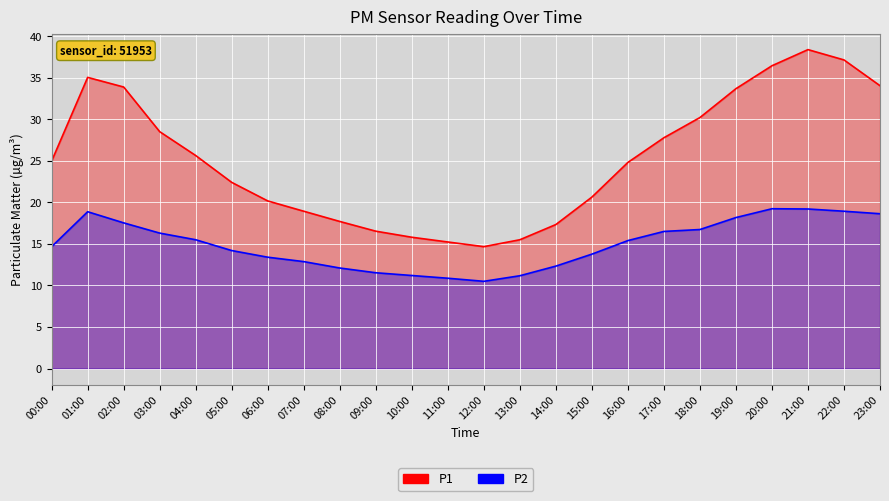

What are all the series names shown in the legend?

P1, P2